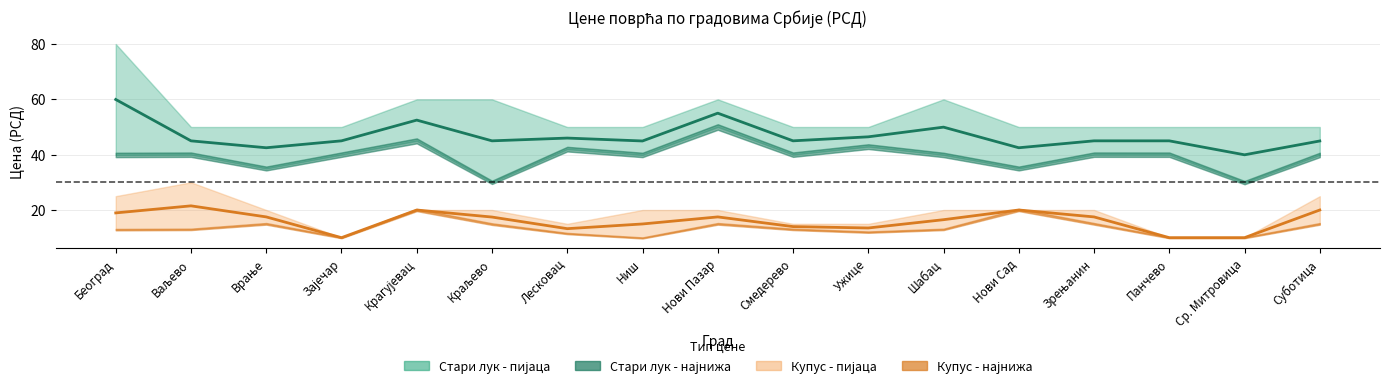

Which series has the largest total across all categories?

Стари лук - пијаца